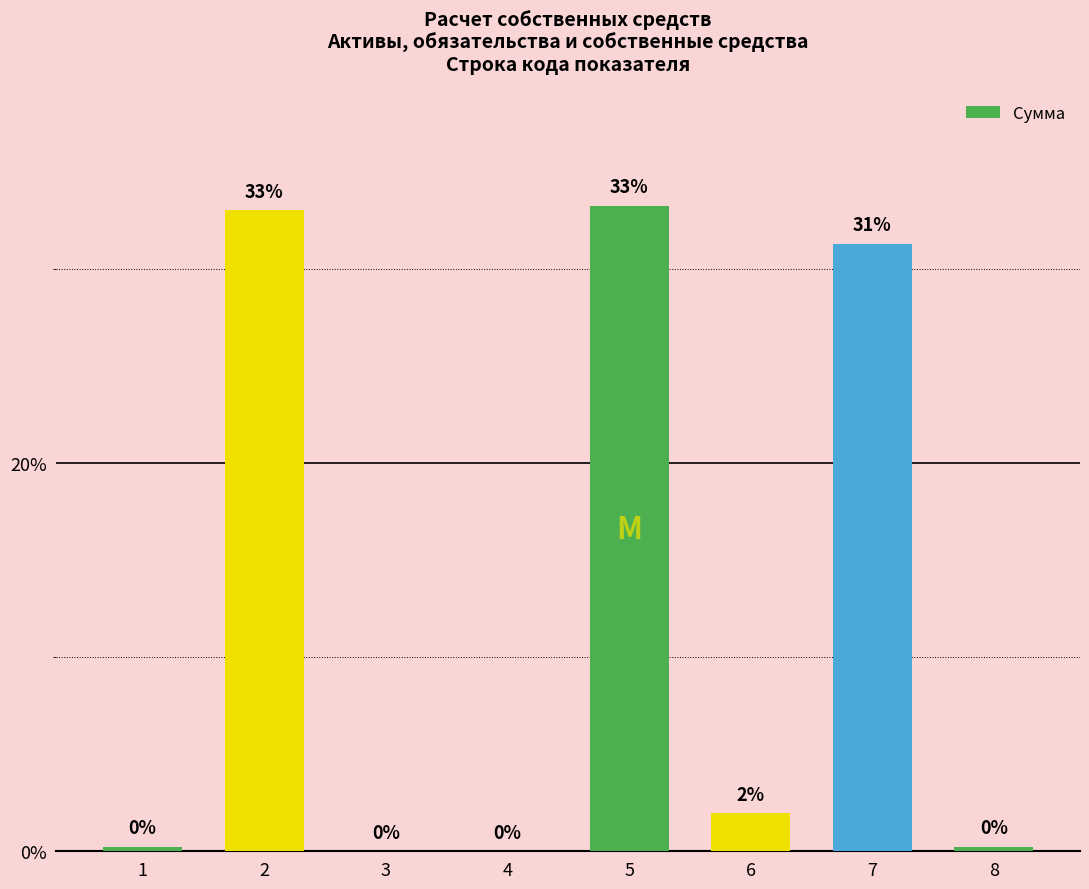

At which label is the value closest to 16?

6